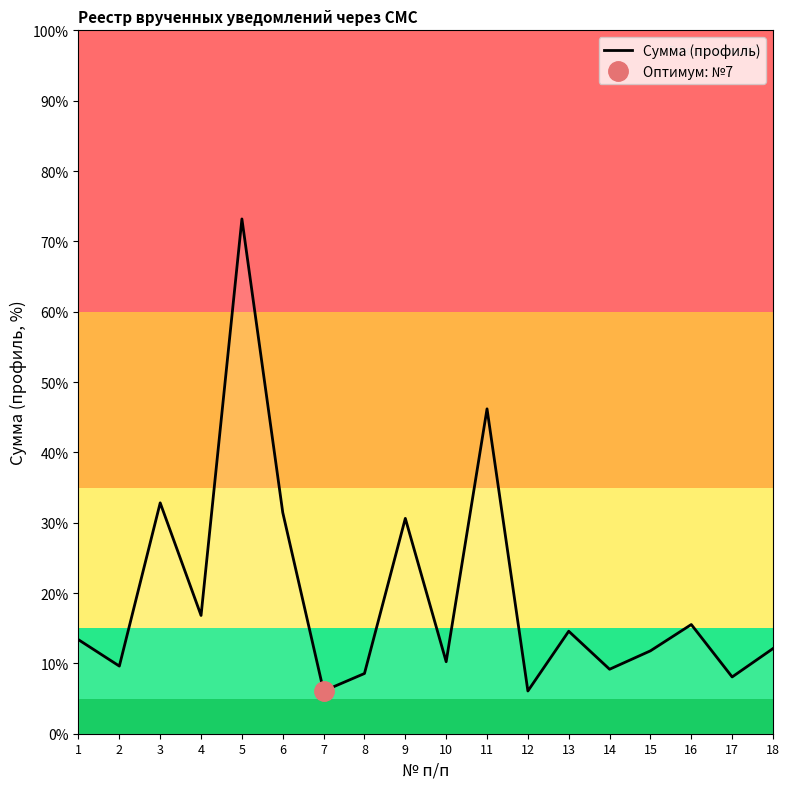

True or false: the data shows 6.1 at 7.

True